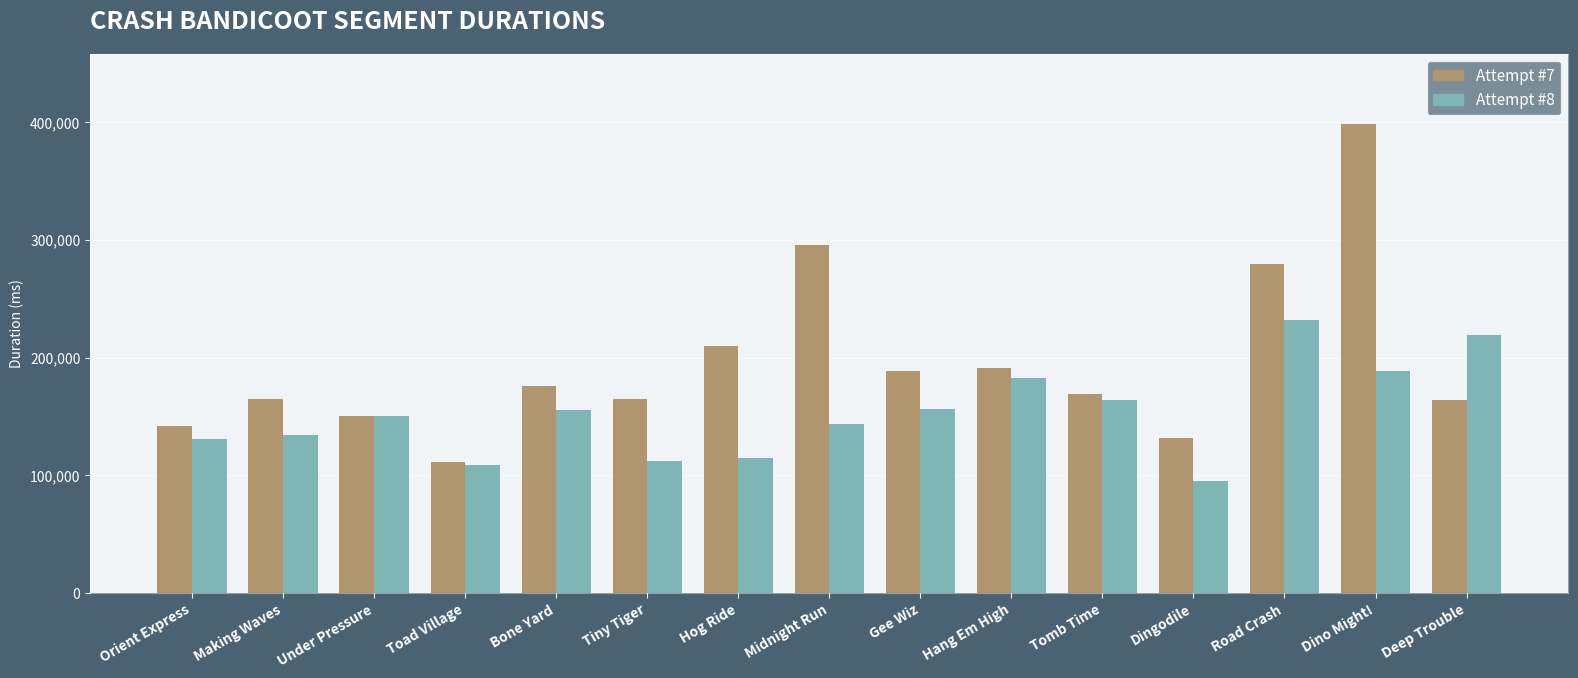

At Orient Express, list the series in order from largest to smallest.

Attempt #7, Attempt #8